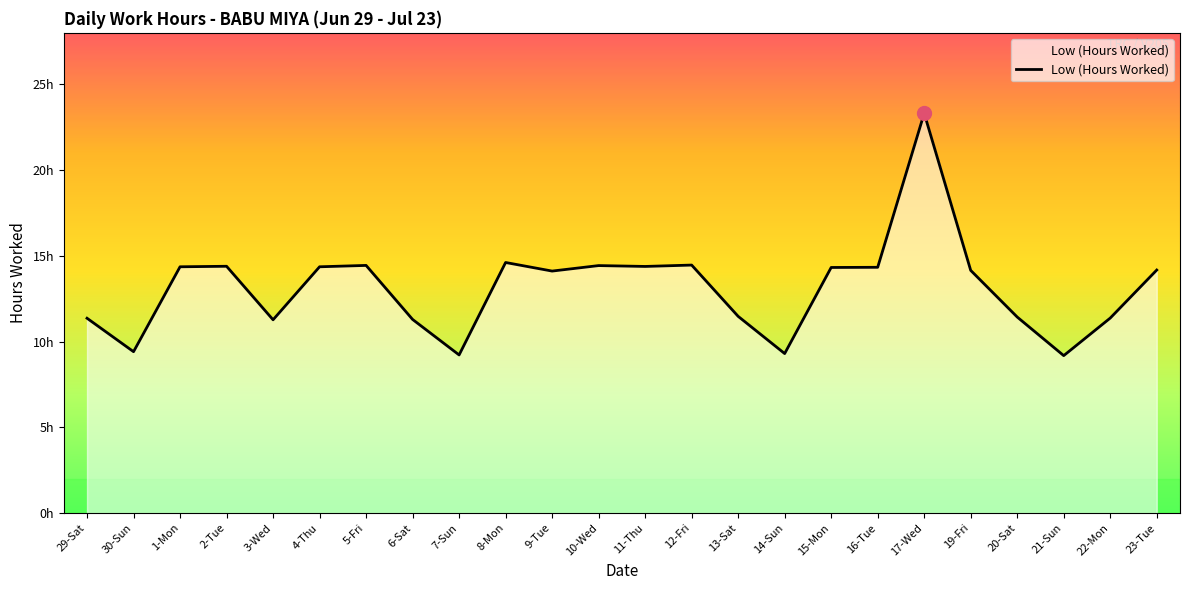

What is the minimum value shown in the chart?

9.2